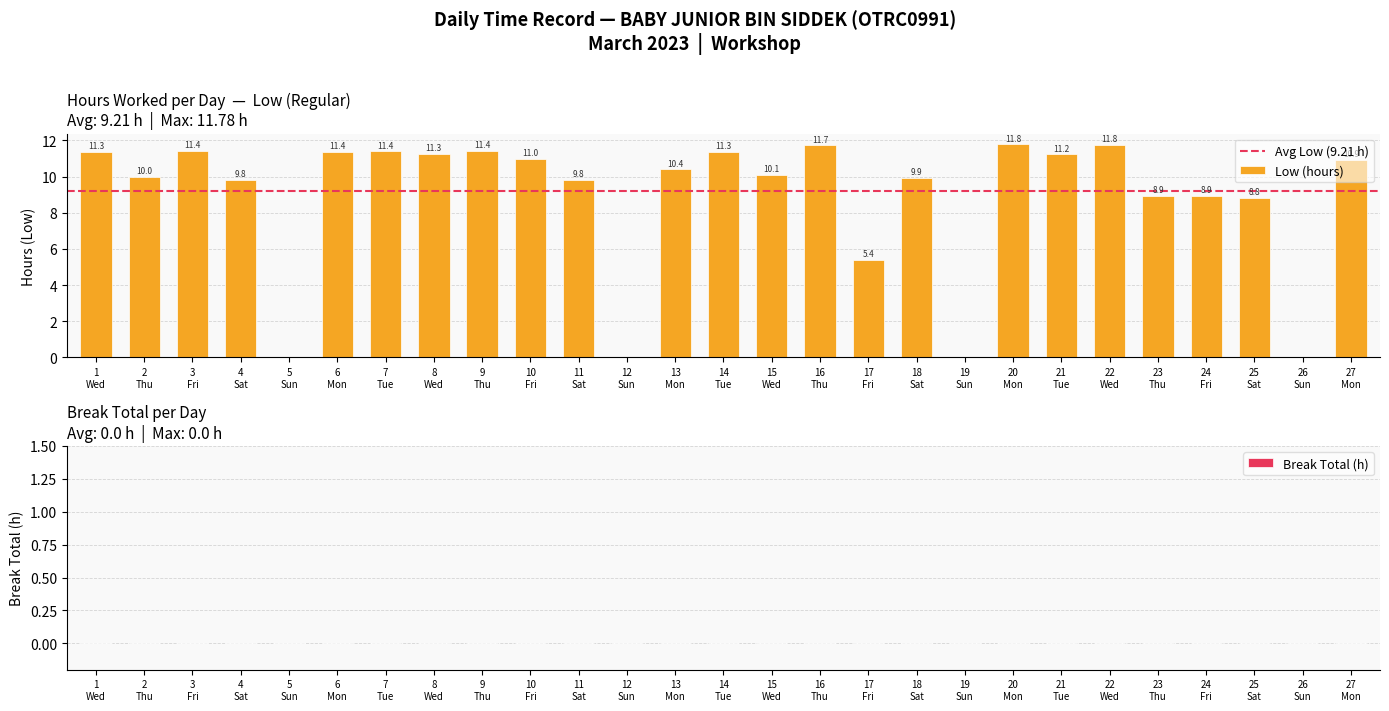

Are the bars horizontal?

No